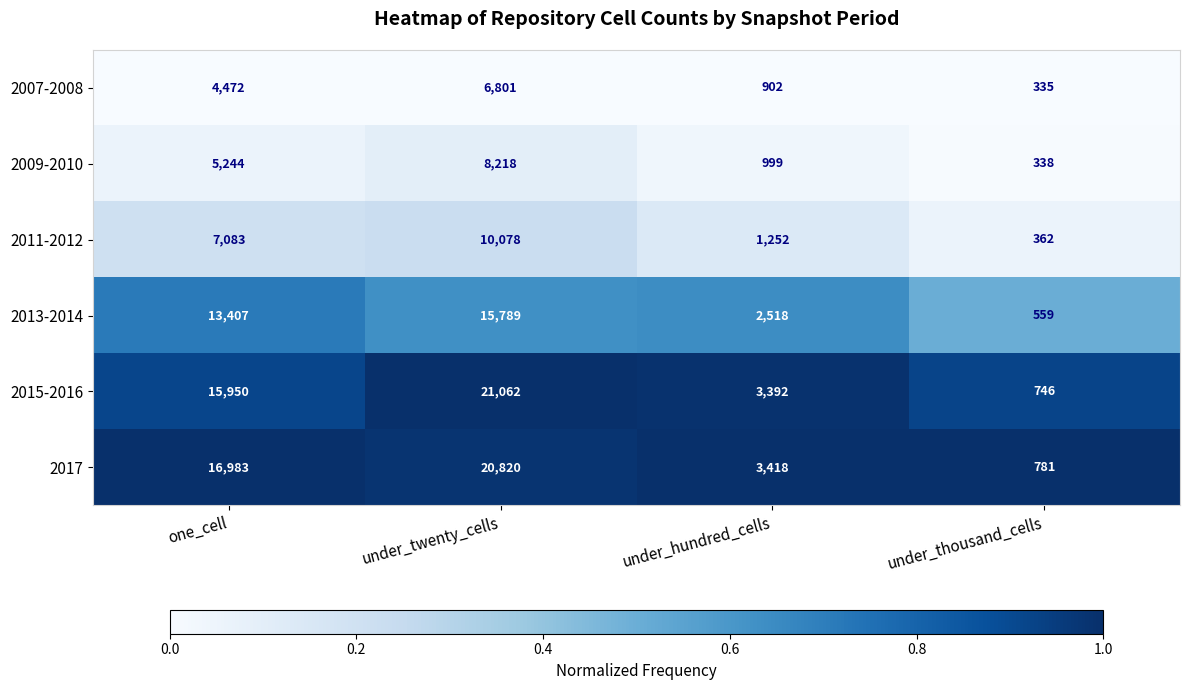

The value of 2017 at under_twenty_cells is 20820. True or false?

True